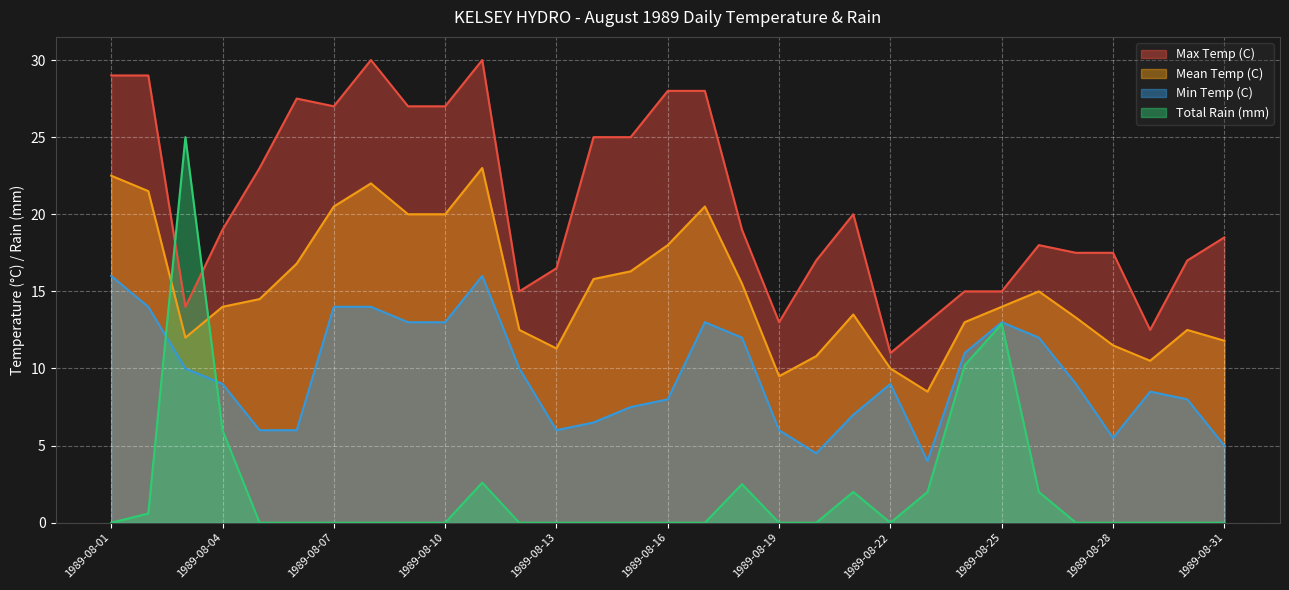

What is the value of the Total Rain (mm) point at the 24th from the left?

10.2